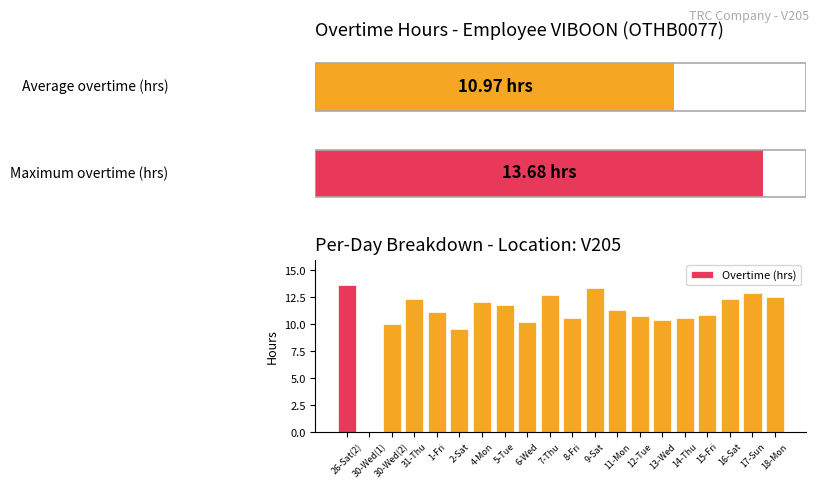

What is the difference between the second highest and second lowest values?

3.8